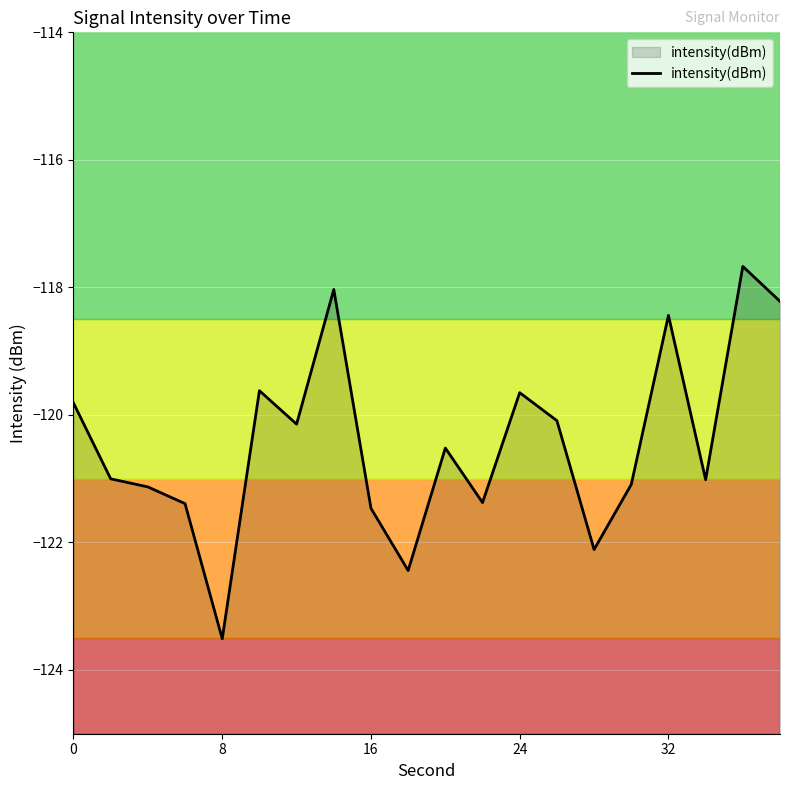

What is the approximate value at 32?

-118.4